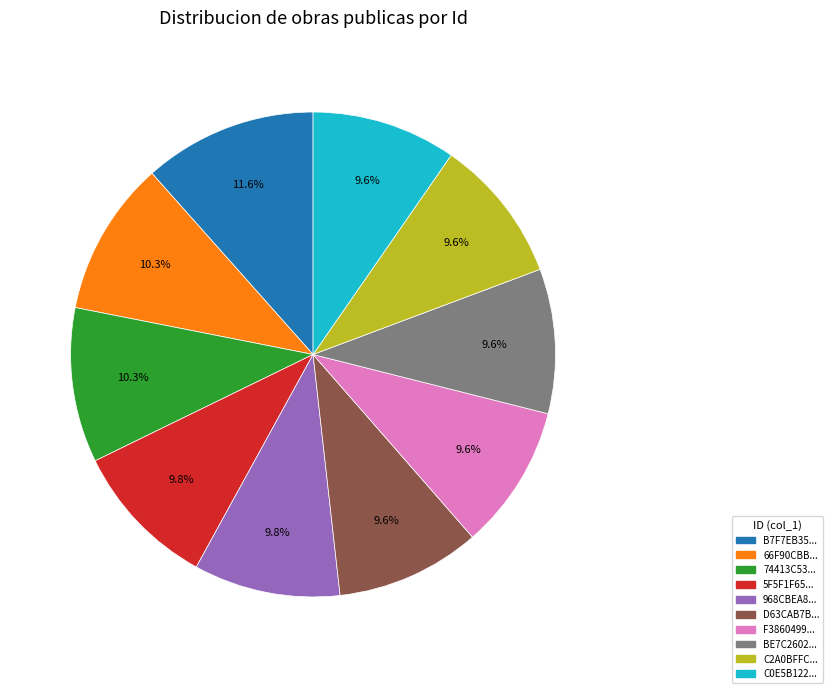

Does any single category account for the majority?

No